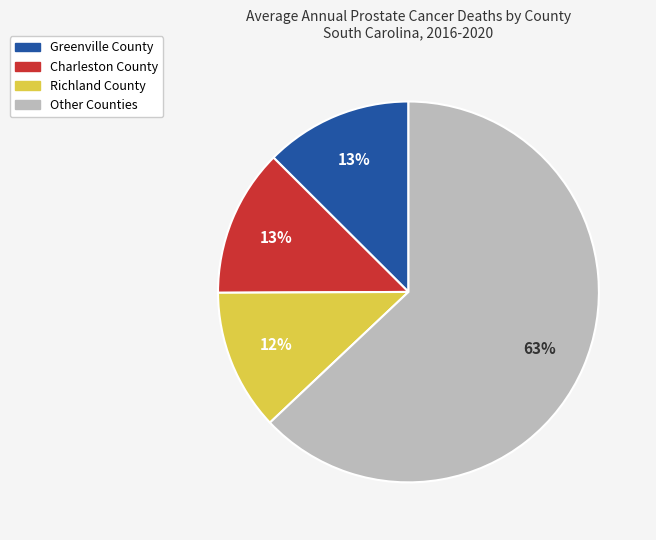

To the nearest percent, what is the average slice percentage?

25%